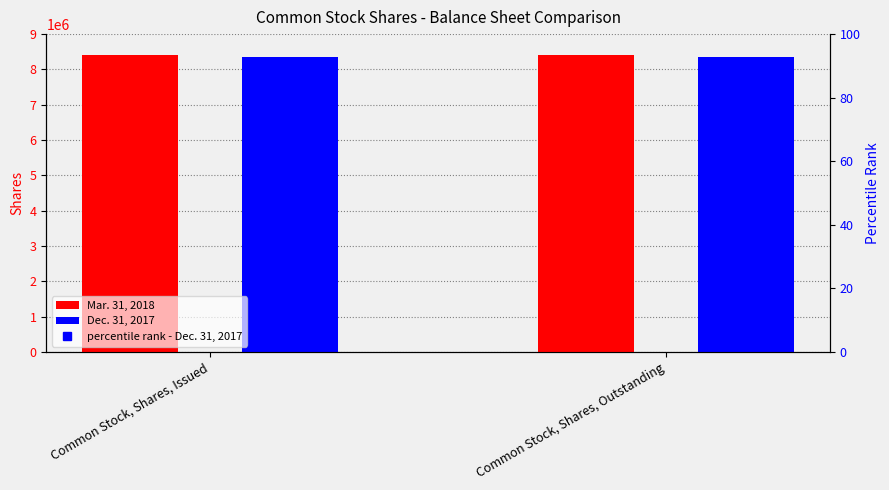

Reading right to left, what are all the values shown in this chart?

Mar. 31, 2018: 8409920	8409920
Dec. 31, 2017: 8358254	8358254
percentile rank - Dec. 31, 2017: 90	90